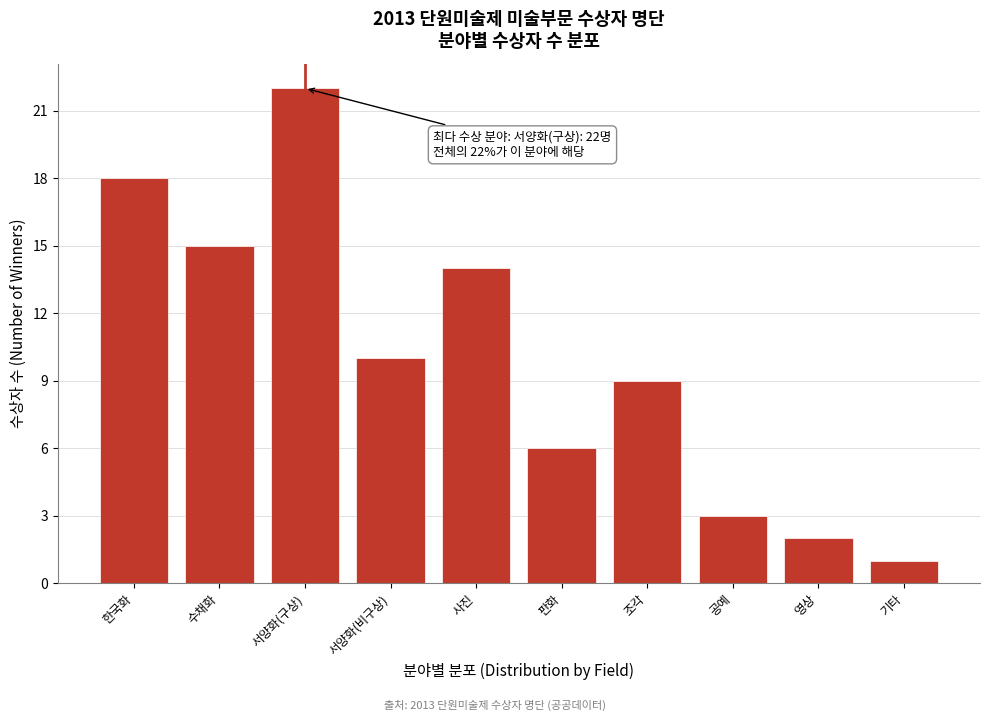

Reading right to left, what are all the values shown in this chart?

1	2	3	9	6	14	10	22	15	18